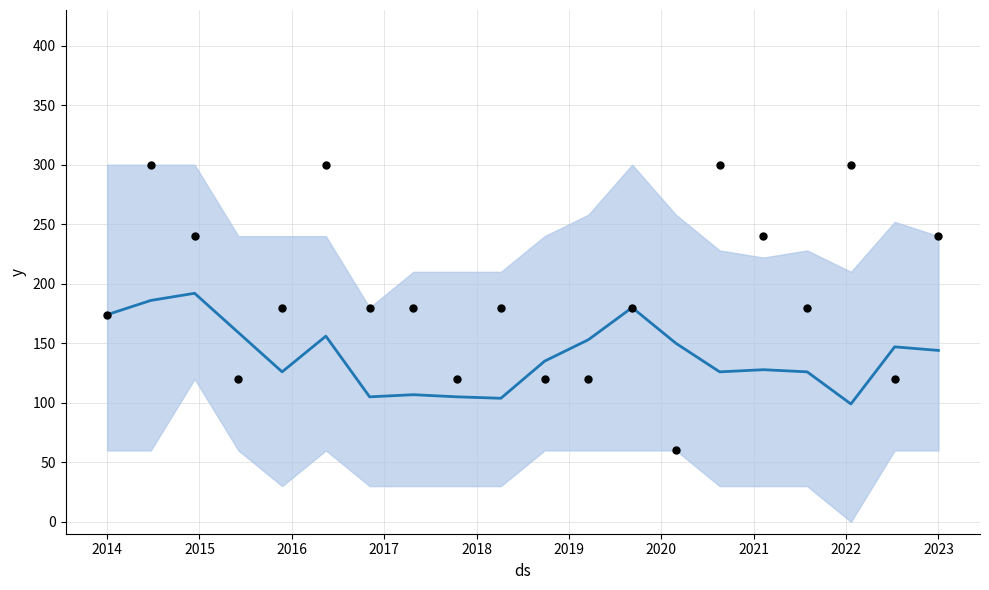

Which series has the widest spread of Y values?

observations